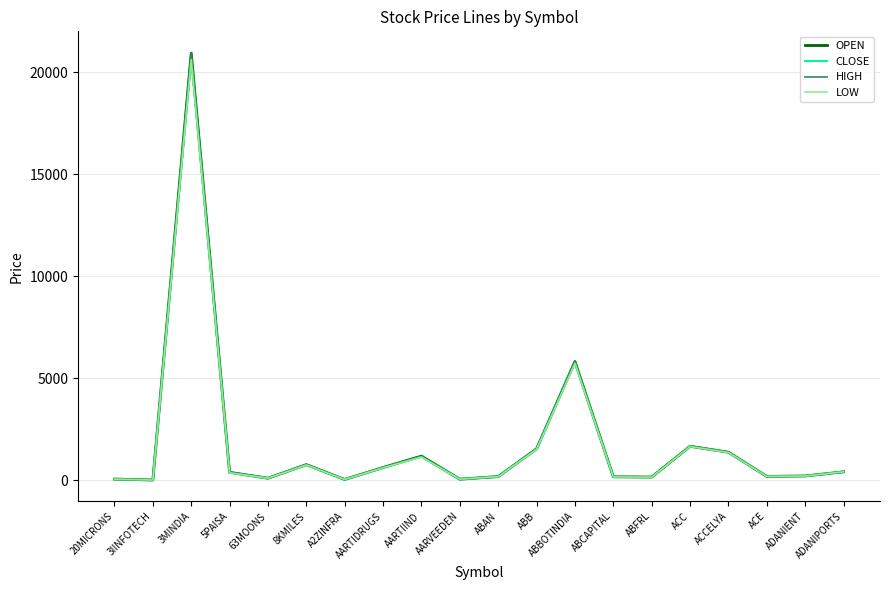

List the series in order of their overall mean, lowest first.

LOW, CLOSE, OPEN, HIGH